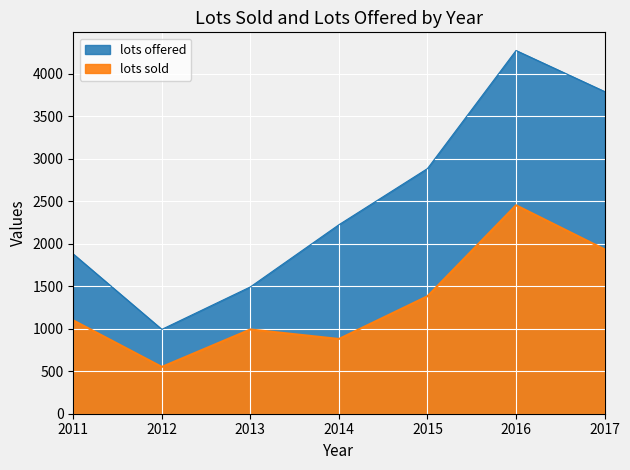

At which category does lots sold reach its first local peak?

2013